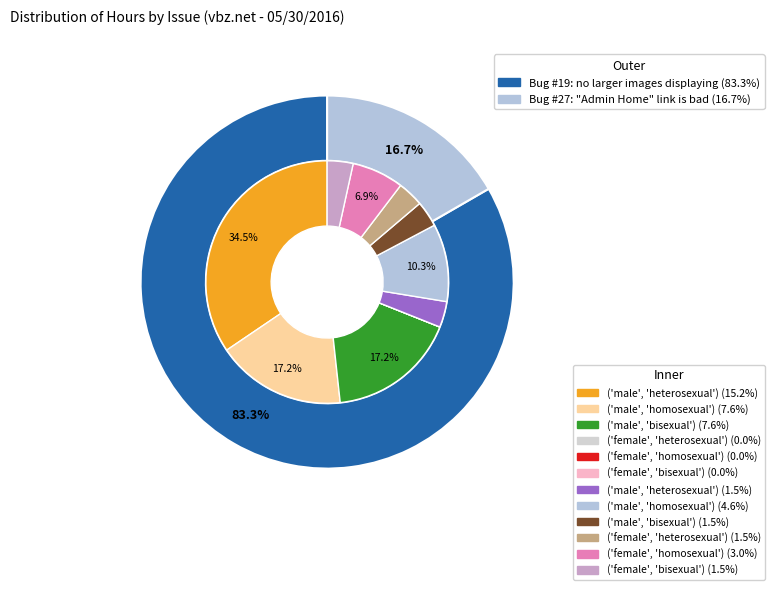

Does any single category account for the majority?

Yes